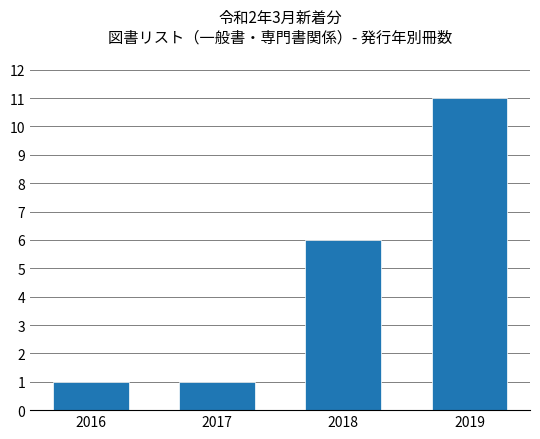

Read the value at 2019, to the nearest 10.

10